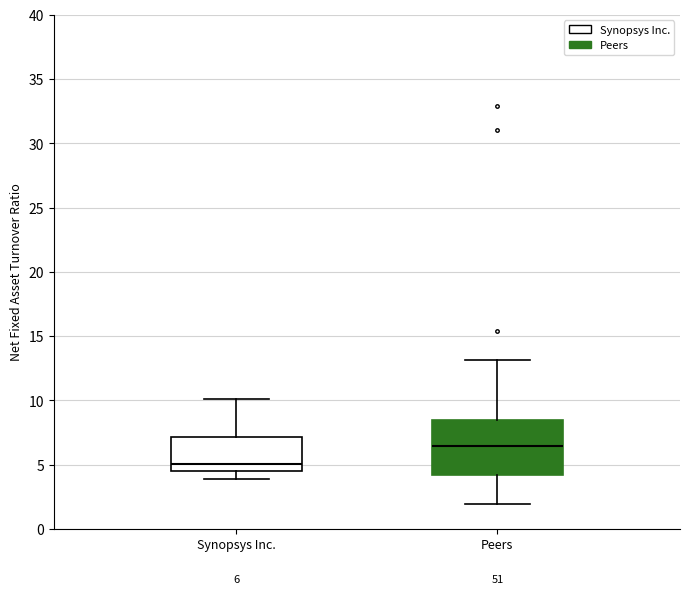

Which box has the highest median line?

Peers